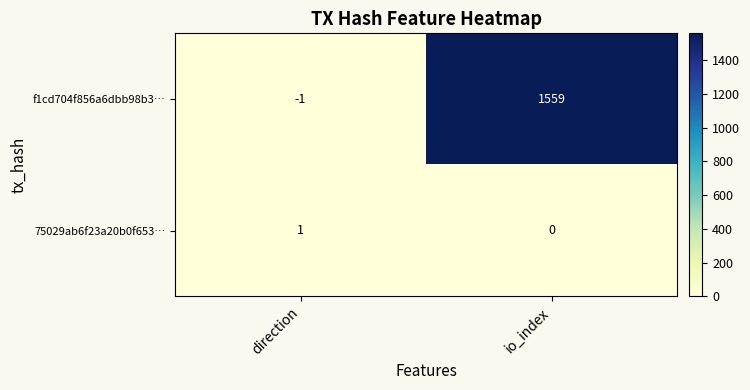

Reading left to right, what are all the values shown in this chart?

f1cd704f856a6dbb98b3…: direction=-1	io_index=1559
75029ab6f23a20b0f653…: direction=1	io_index=0